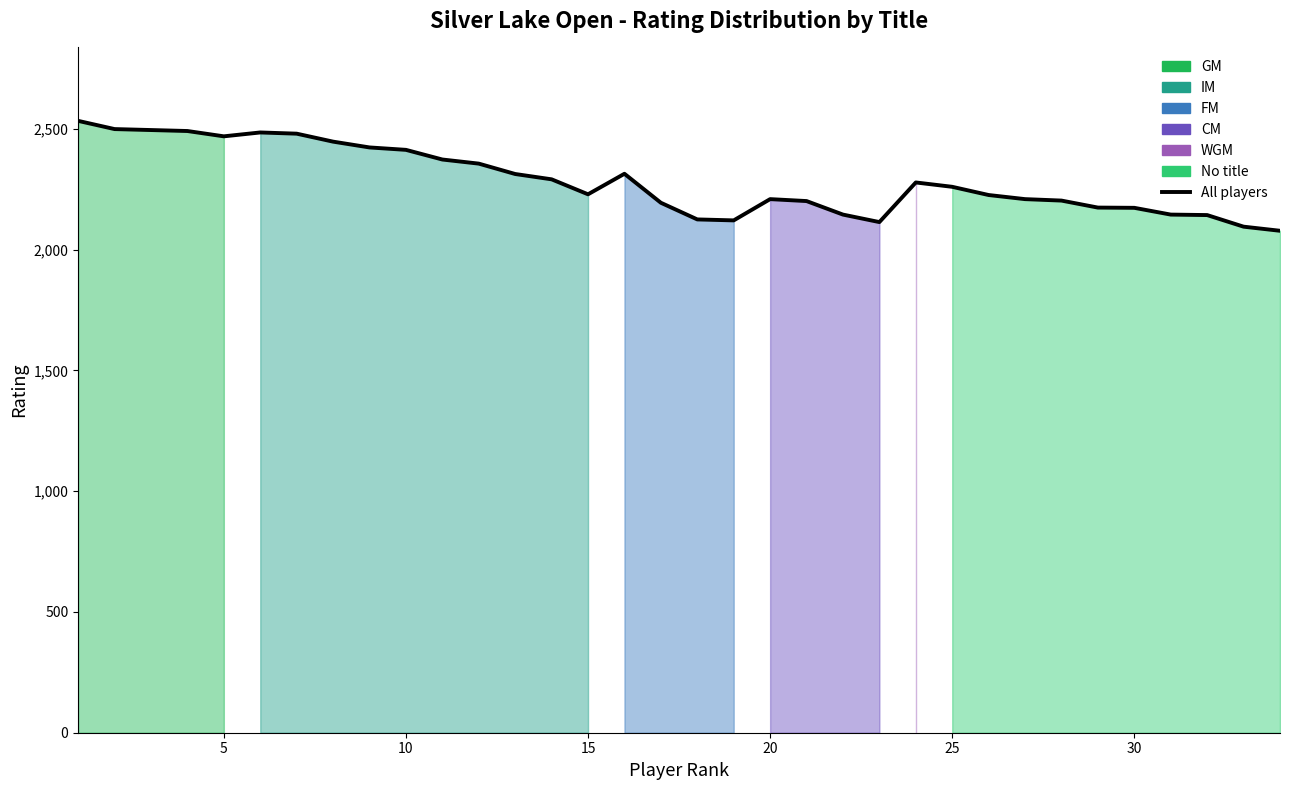

Reading right to left, what are all the values shown in this chart?

2078	2095	2143	2145	2173	2174	2203	2209	2226	2260	2278	2114	2145	2201	2209	2121	2125	2194	2314	2229	2291	2313	2356	2373	2413	2423	2447	2480	2485	2469	2491	2495	2499	2533